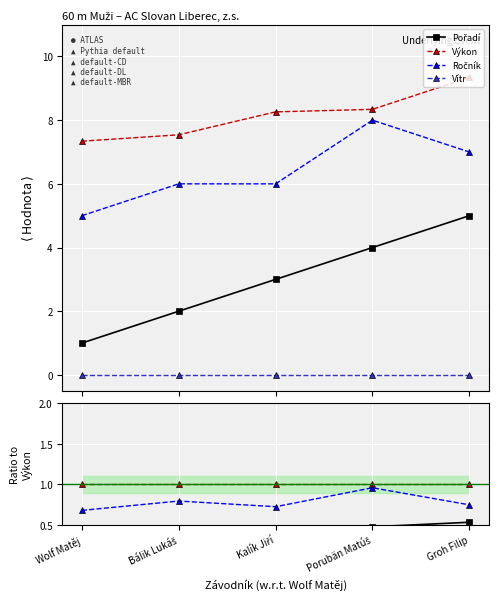

Between Porubän Matúš and Kalík Jiří, which is larger?

Porubän Matúš